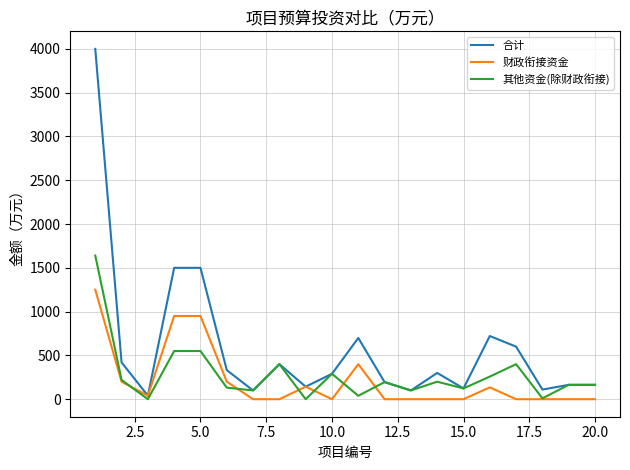

Which series has the largest total across all categories?

合计